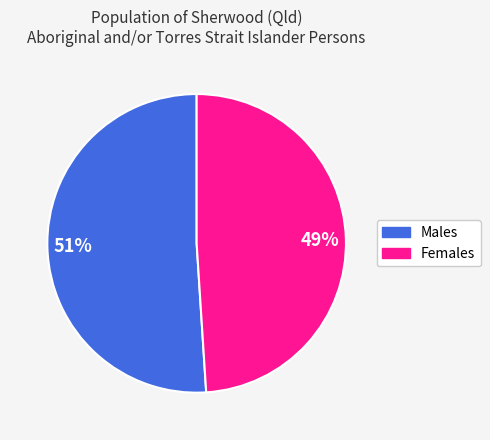

To the nearest percent, what percentage of the pie is 51%?

51%